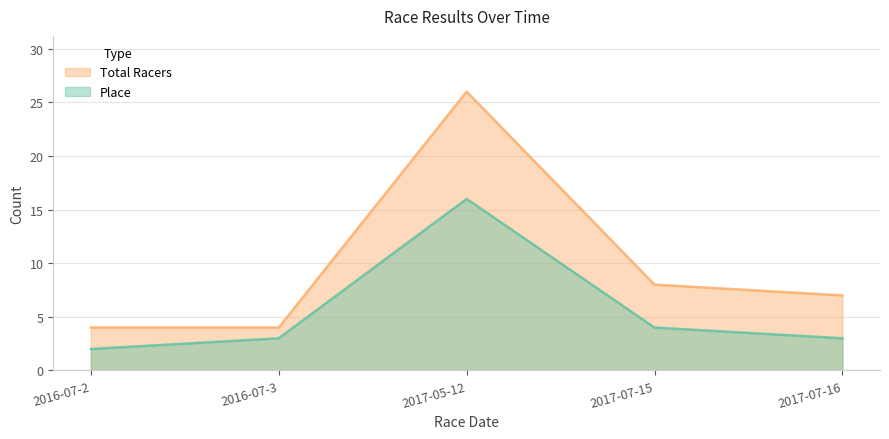

At which label does Place reach its minimum?

2016-07-2